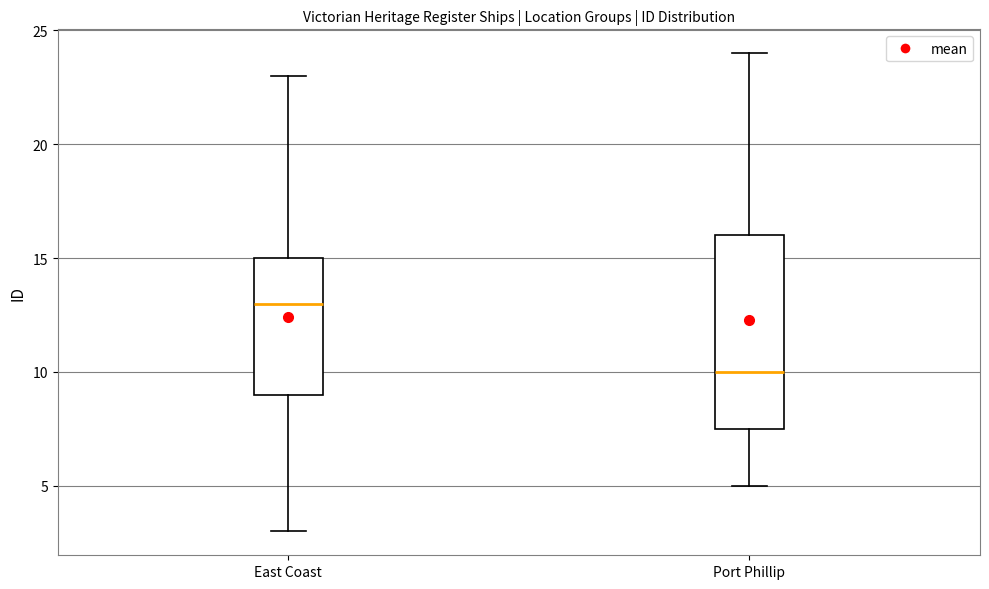

Reading left to right, read every box against the y-axis: the position of its median line, the range the box covers, and the ends of its whiskers. The values are not printed on the chart, so give them approximately, as read against the axis.

East Coast: median 13.0, box 9.0 to 15.0, whiskers 3.0 to 23.0
Port Phillip: median 10.0, box 7.5 to 16.0, whiskers 5.0 to 24.0